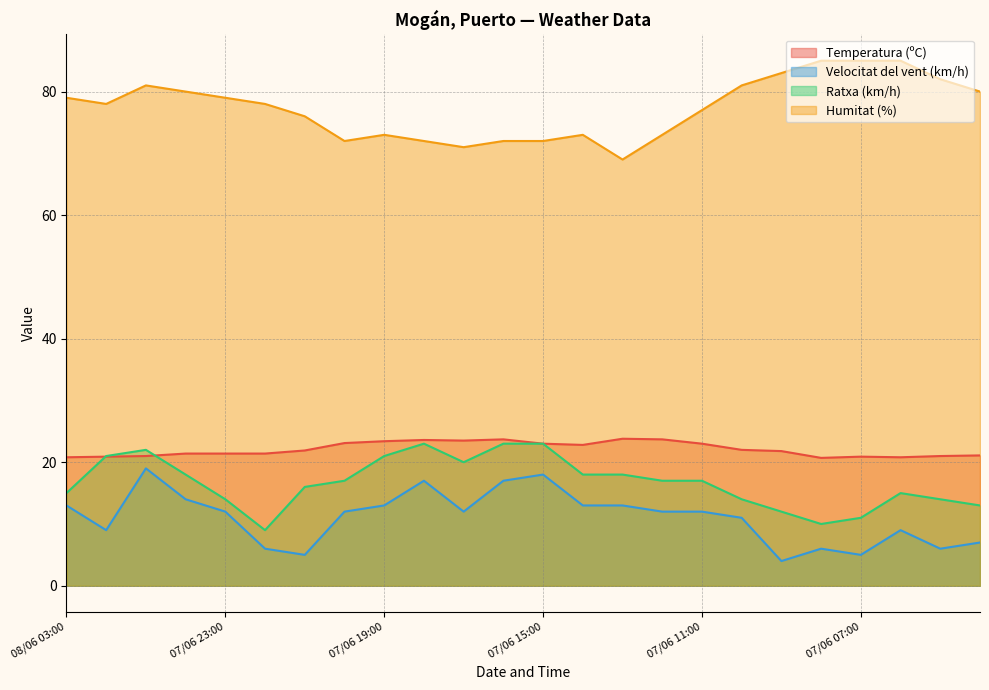

At which category does Ratxa (km/h) reach its first local peak?

08/06 01:00